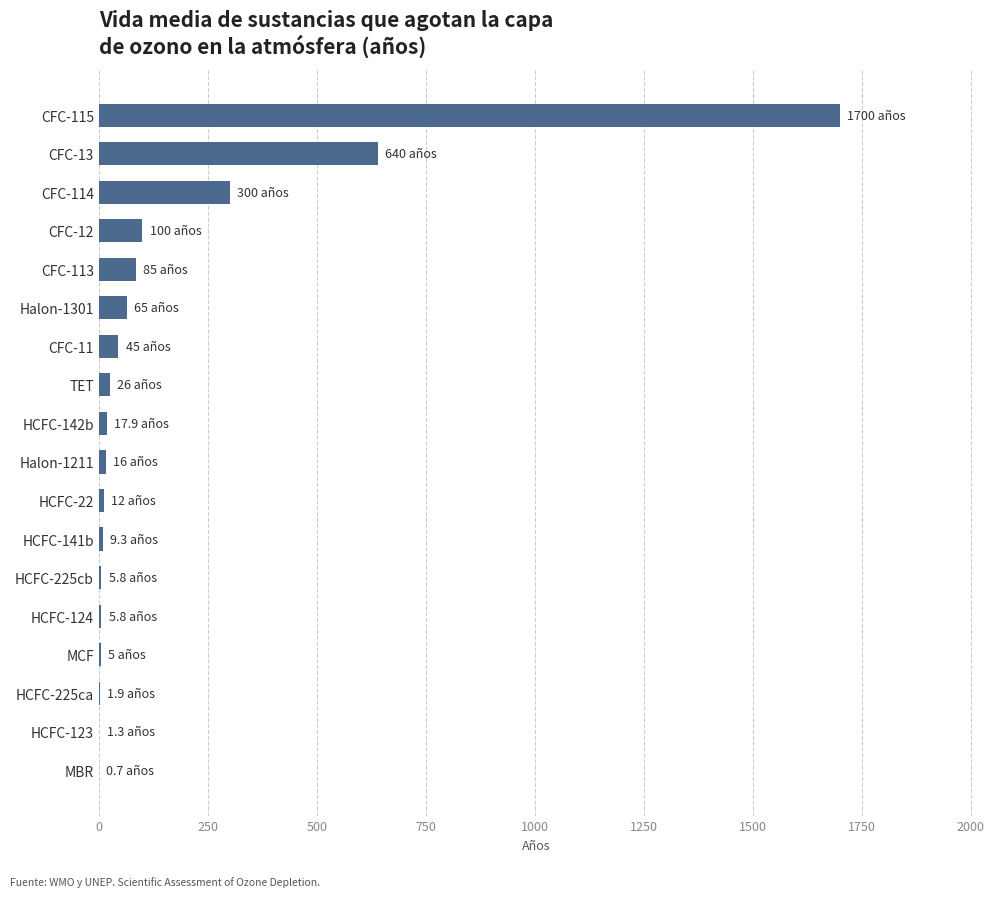

What is the greatest value displayed?

1700.0